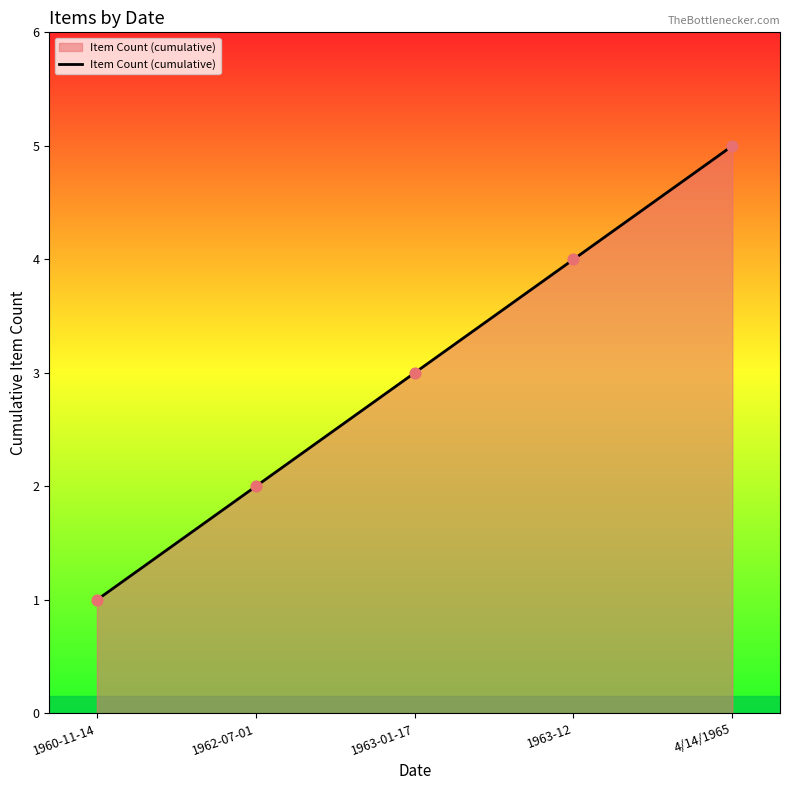

Which has a higher value, 1963-12 or 1962-07-01?

1963-12